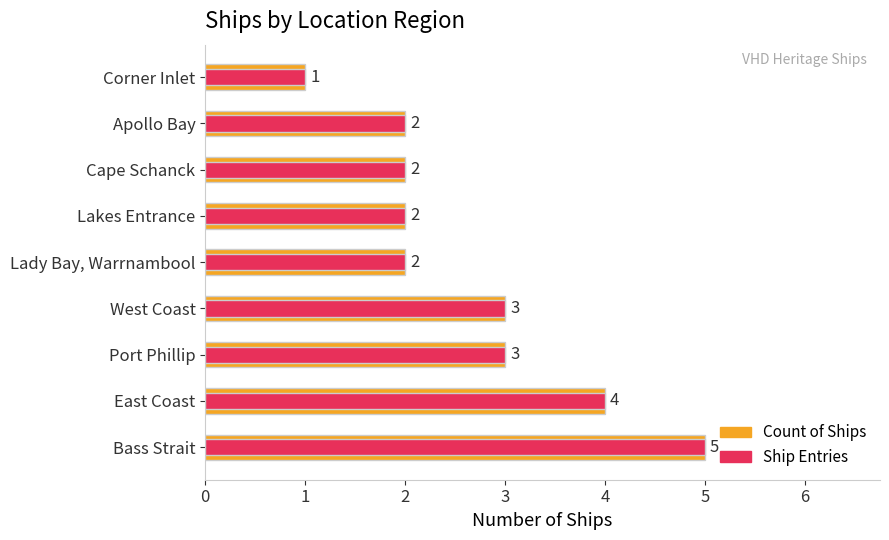

How many data points in Ship Entries are less than 2?

1